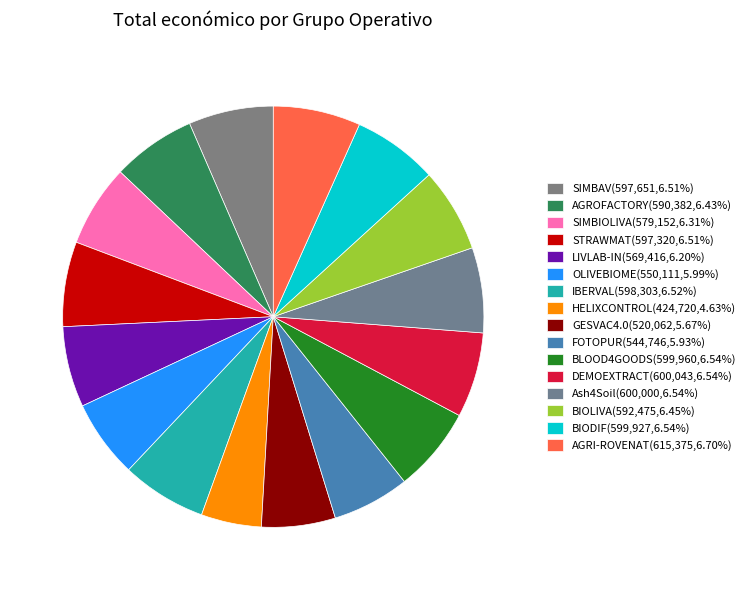

Between SIMBIOLIVA and DEMOEXTRACT, which is larger?

DEMOEXTRACT